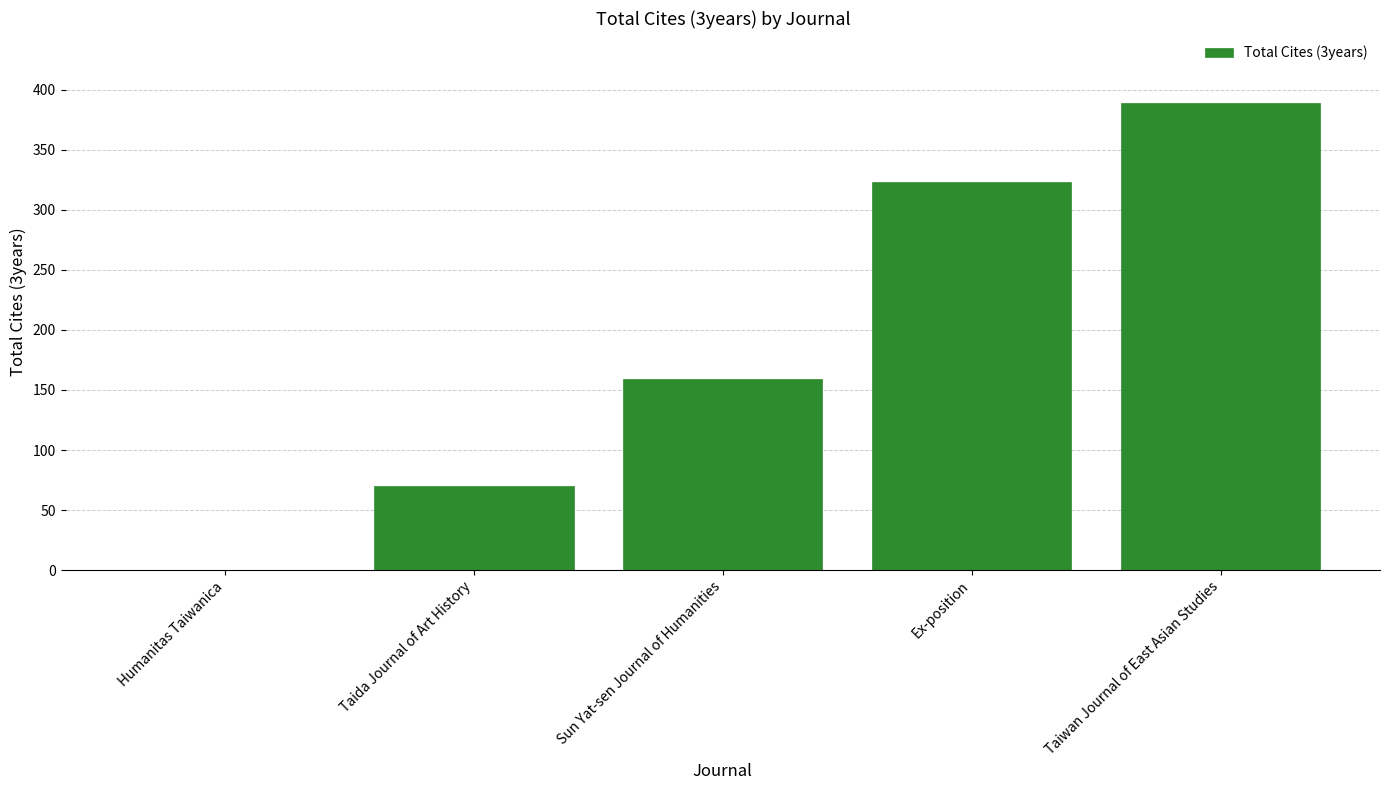

Which has a higher value, Taiwan Journal of East Asian Studies or Ex-position?

Taiwan Journal of East Asian Studies